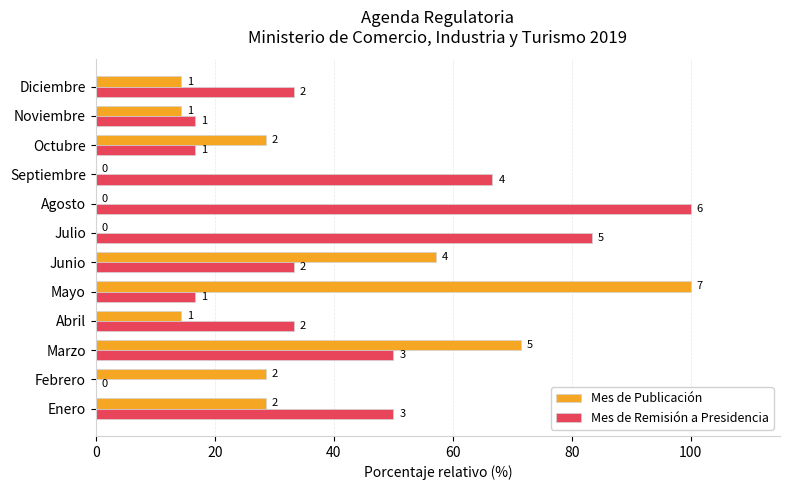

What are all the series names shown in the legend?

Mes de Publicación, Mes de Remisión a Presidencia